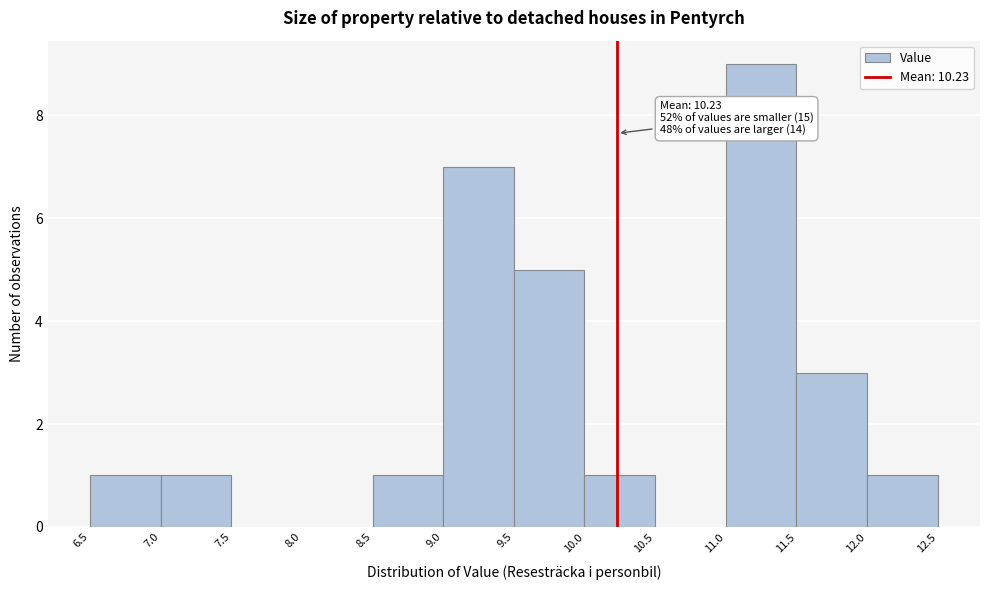

Over which range of the x-axis is the bar tallest?

11.0 to 11.5